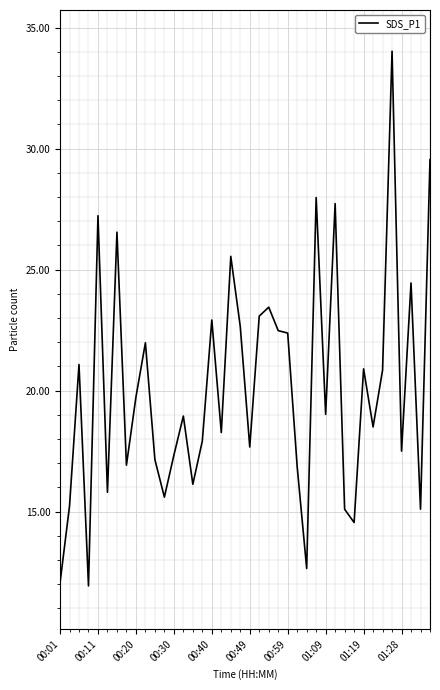

What is the difference between the maximum and minimum values?

22.1